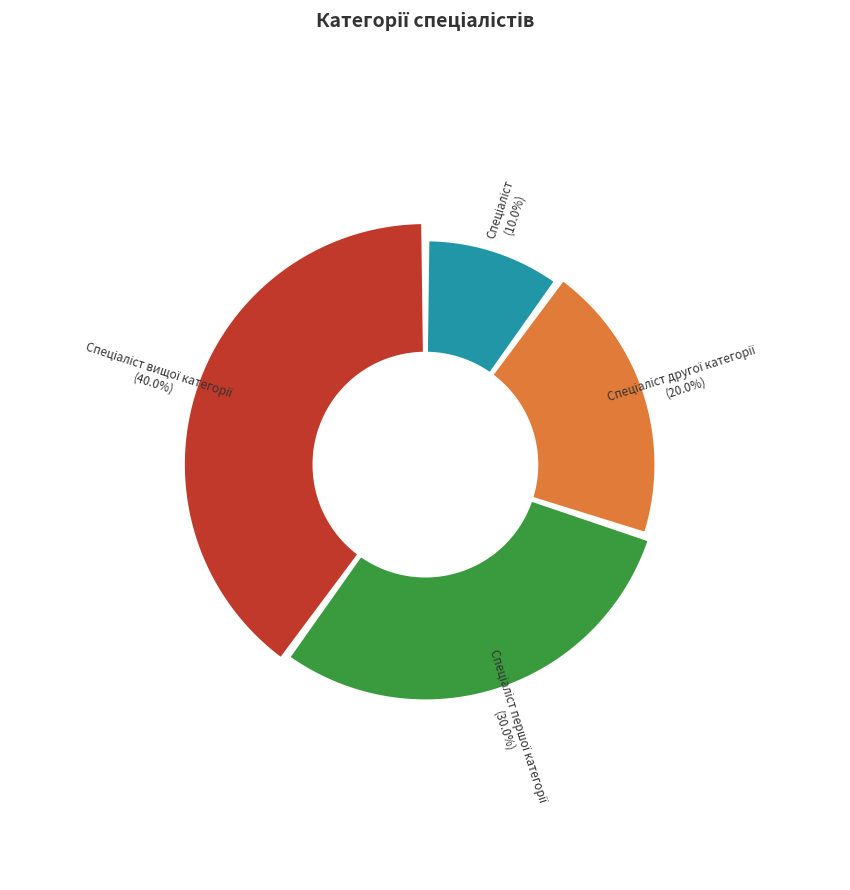

Is it true that Спеціаліст вищої категорії is 40% of the pie?

True